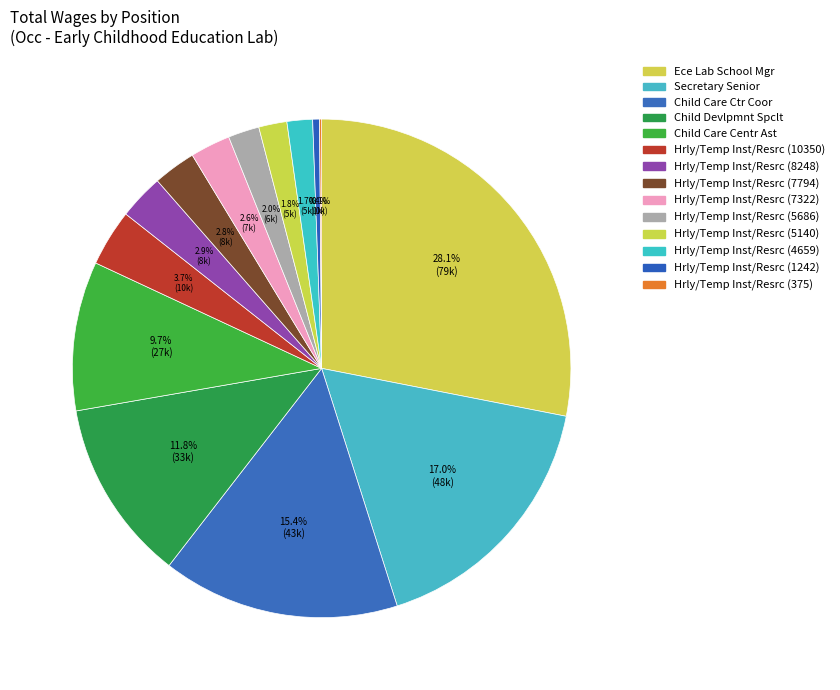

Count the number of slices in the pie.

14